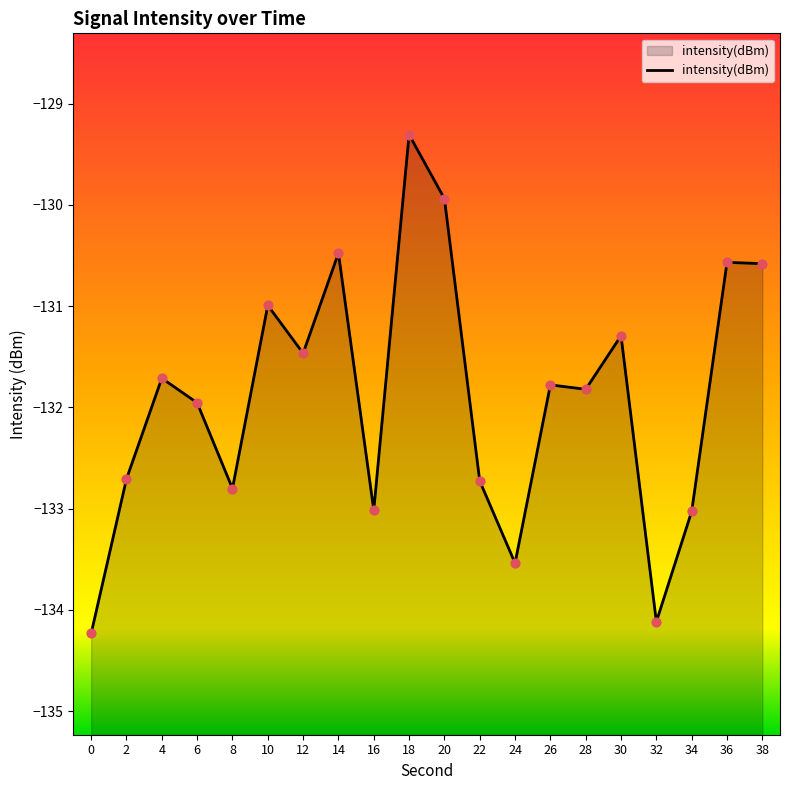

Which has a higher value, 0 or 6?

6